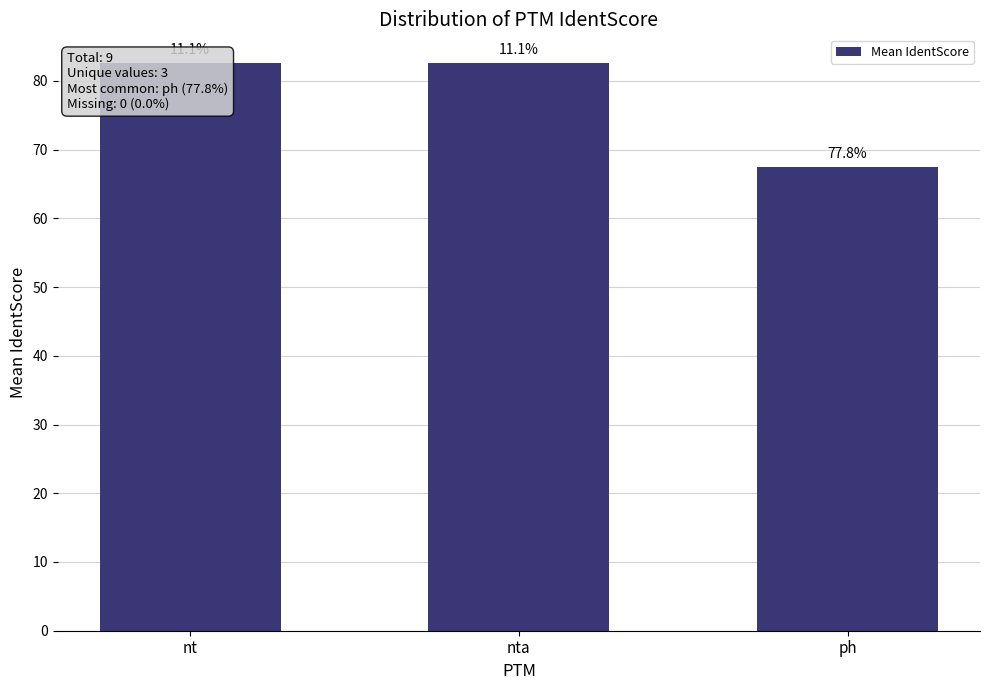

Approximately how many times larger is the value at nta compared to ph?

1.2